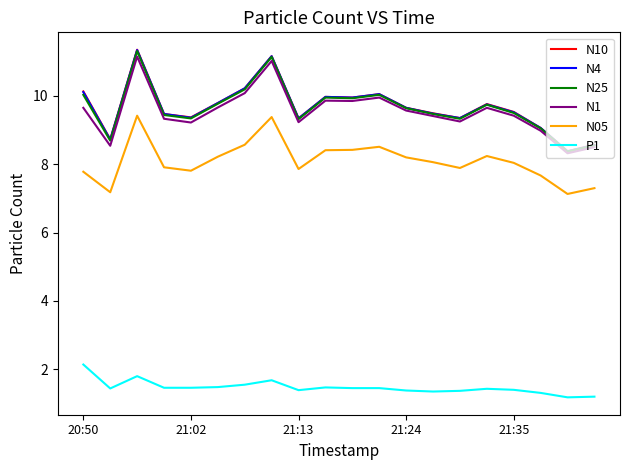

True or false: N05 and P1 cross at least once.

False